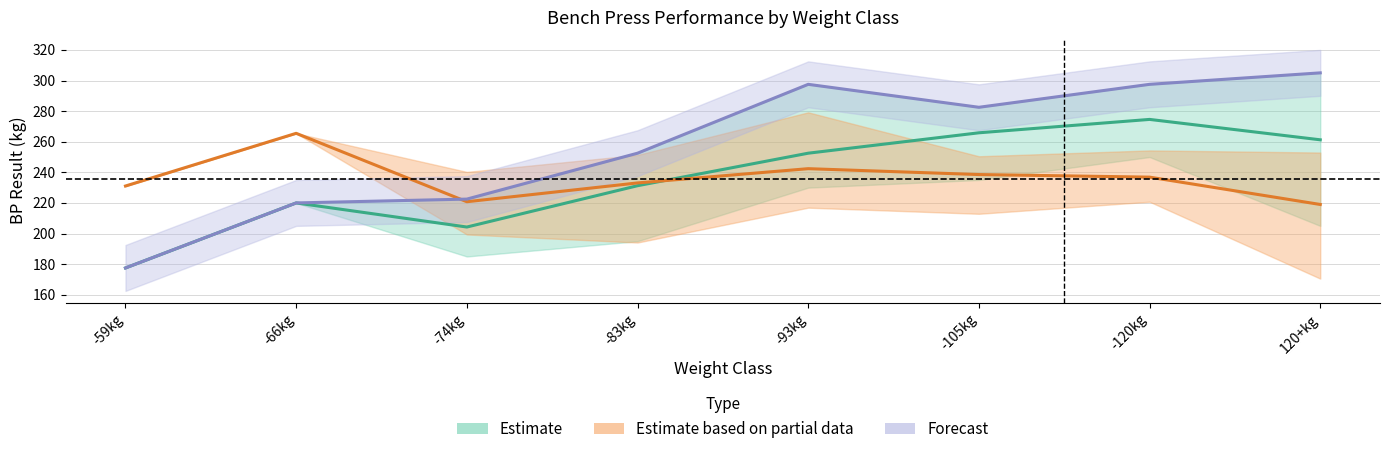

What is the spread (max minus min) of values at -120kg?

60.6